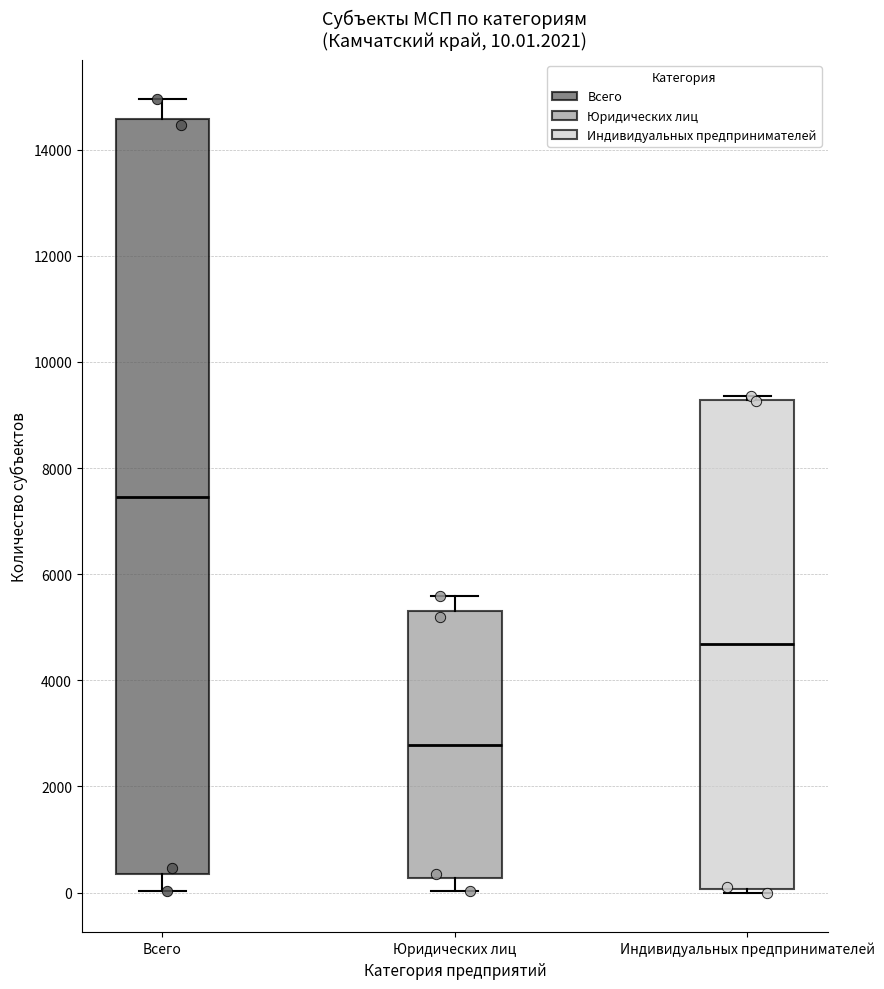

Comparing the boxes themselves (not the whiskers), which one is the tallest?

Всего